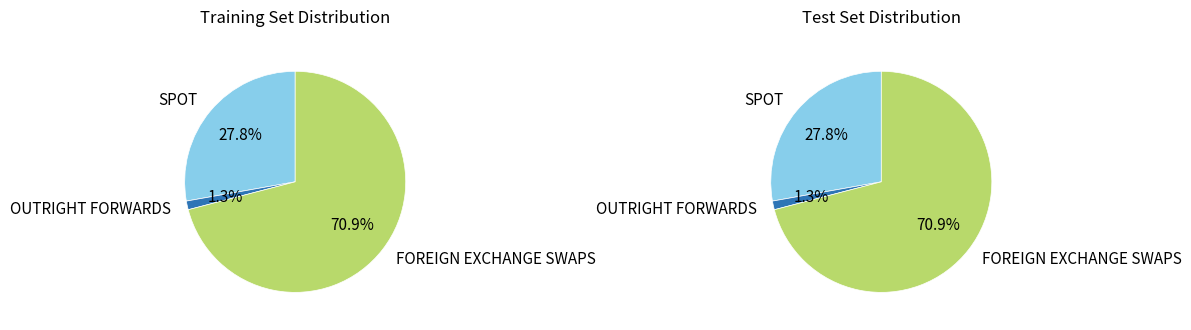

What is the majority slice?

FOREIGN EXCHANGE SWAPS